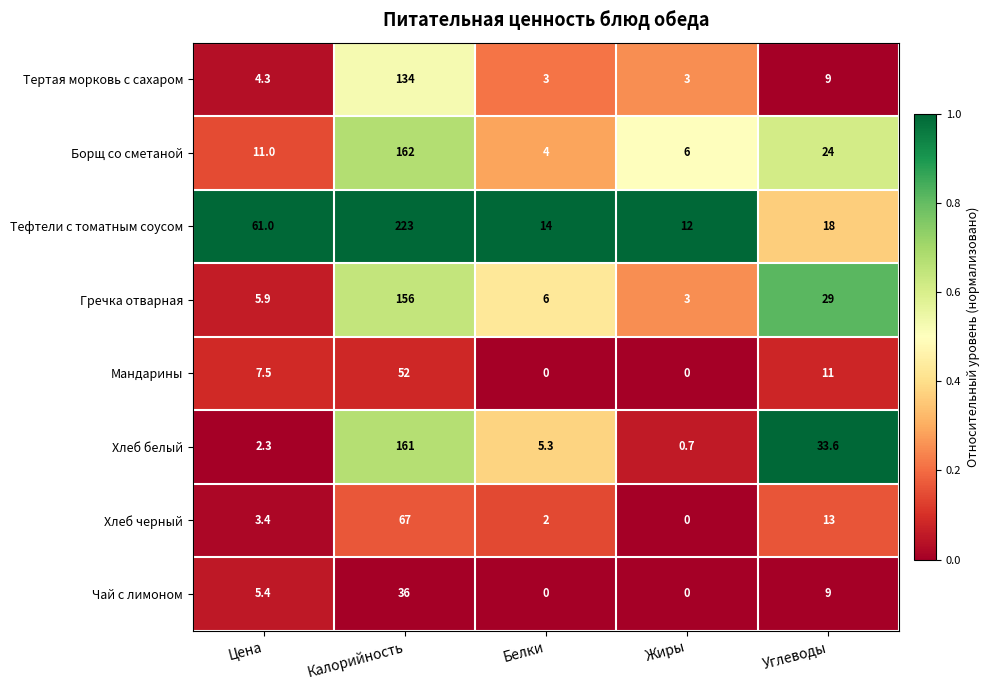

What value does the Тертая морковь с сахаром series have at Калорийность?

134.0